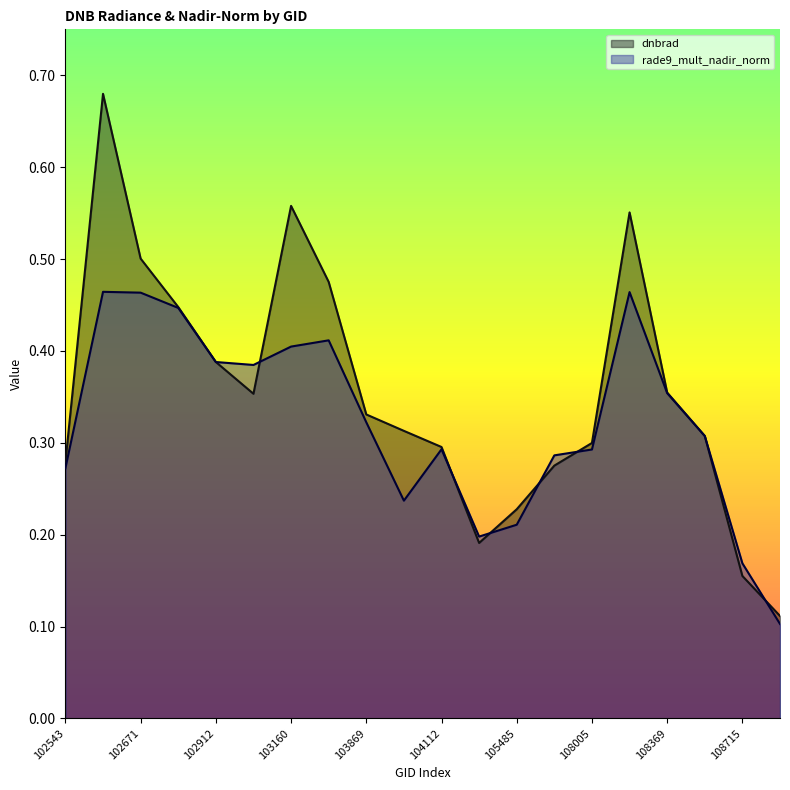

The value of dnbrad at 104346 is 0.2. True or false?

True